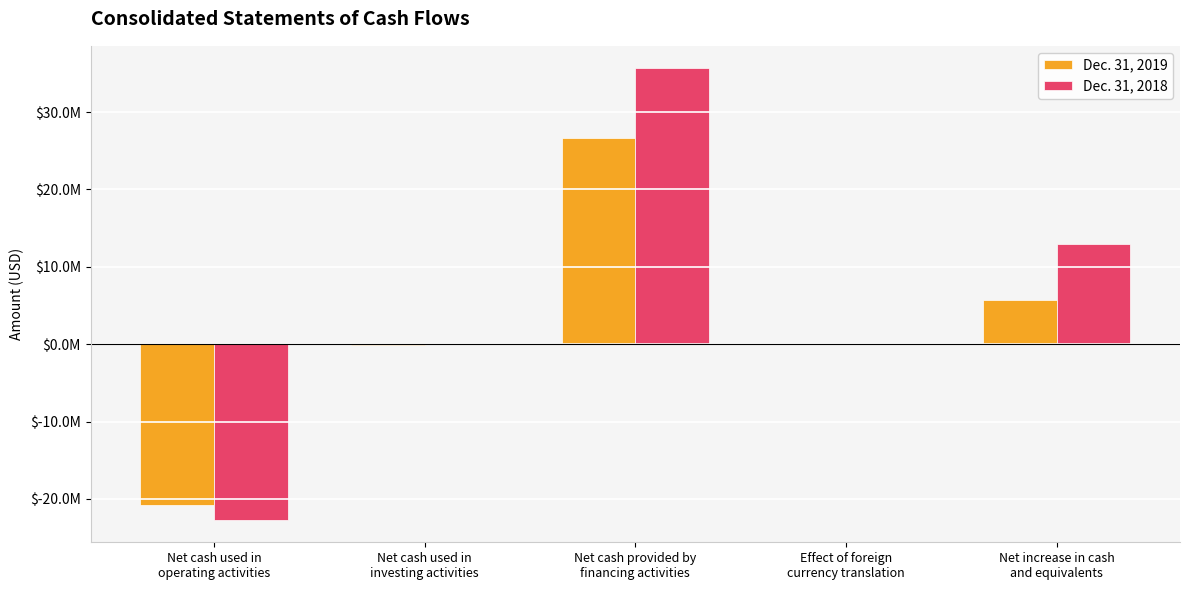

What are all the series names shown in the legend?

Dec. 31, 2019, Dec. 31, 2018